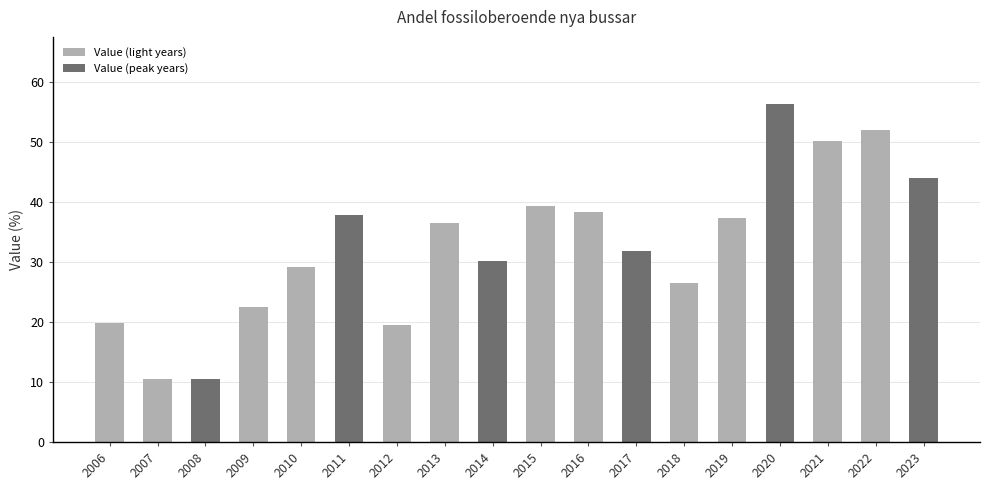

Is it true that the value at 2023 is 24.4?

False